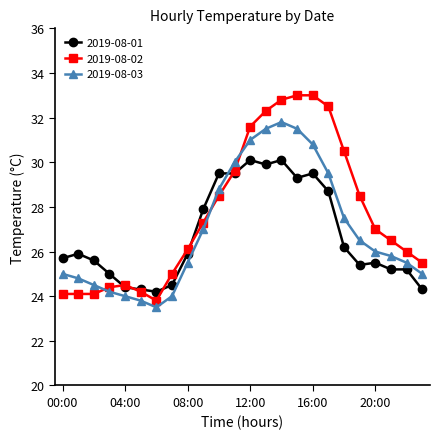

How many lines are shown in the chart?

3